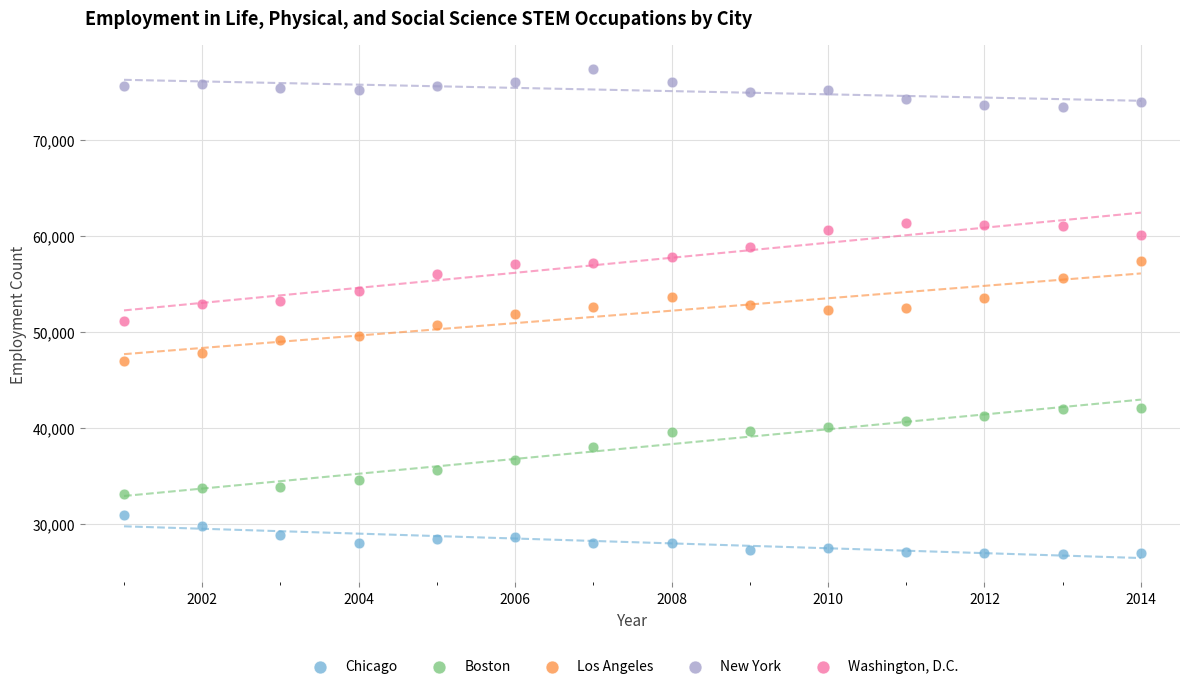

Which series contains the lowest Y value?

Chicago